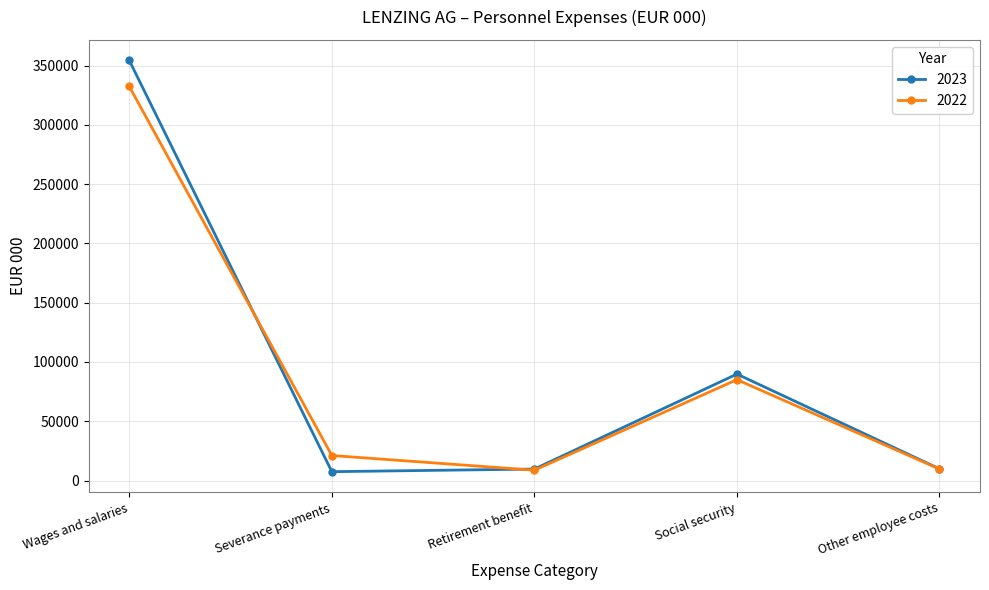

How many lines are shown in the chart?

2